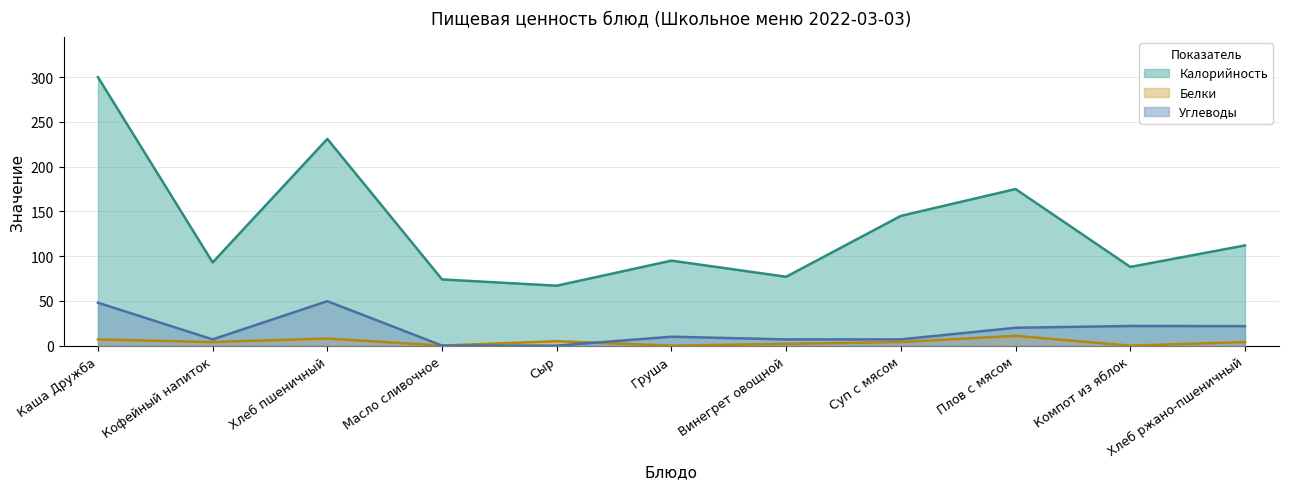

What is the label of the 5th point from the right?

Винегрет овощной